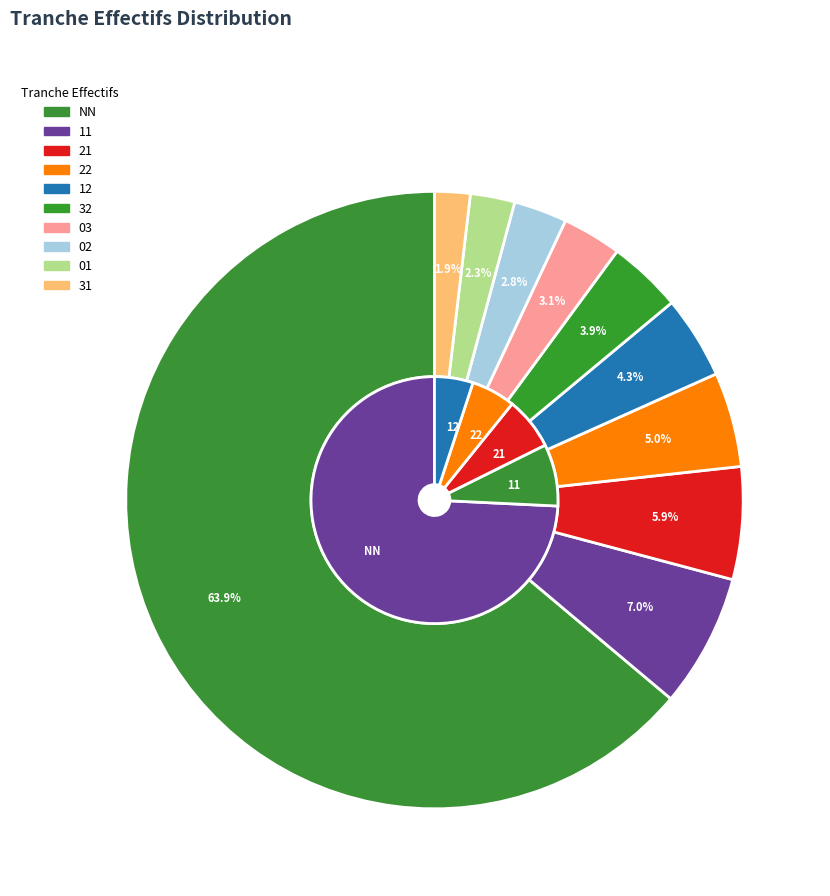

How many slices are in this pie chart?

10